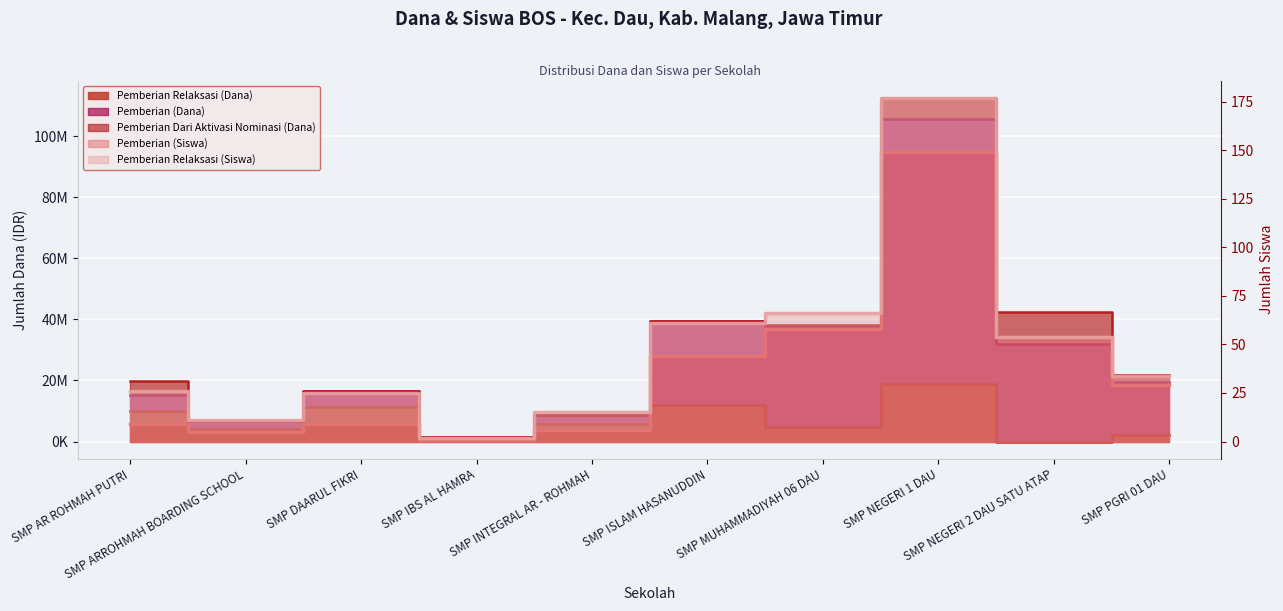

What is the average value of the Pemberian (Siswa) series?

47